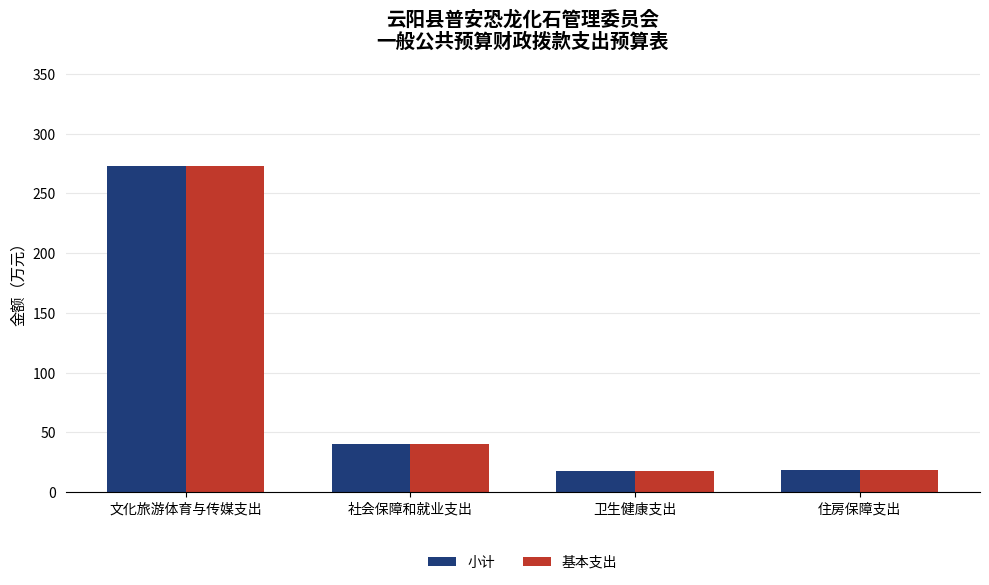

At which label is 小计 closest to 145?

社会保障和就业支出